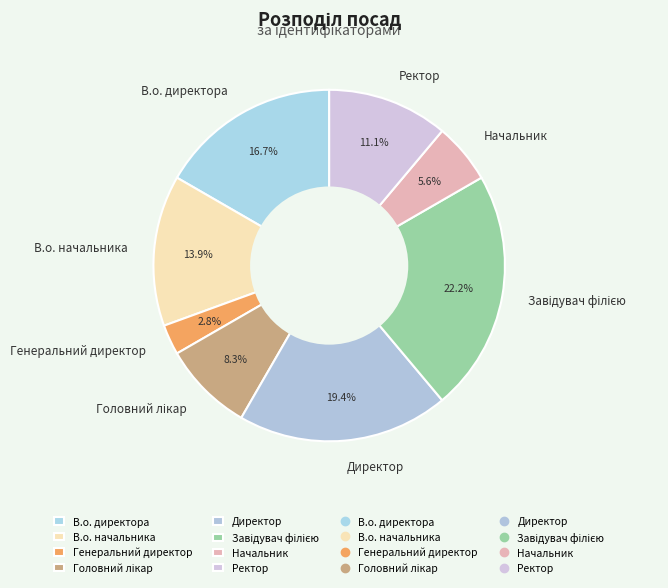

Between Начальник and Генеральний директор, which is larger?

Начальник